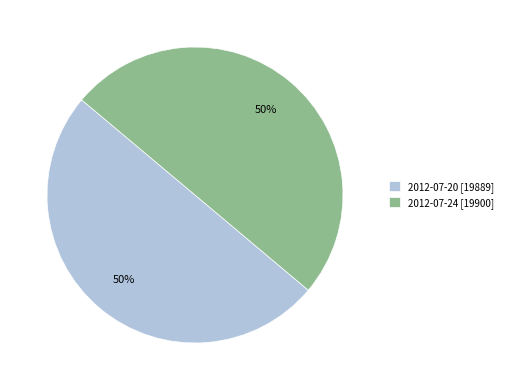

The 2012-07-20 slice represents 59% of the pie. True or false?

False